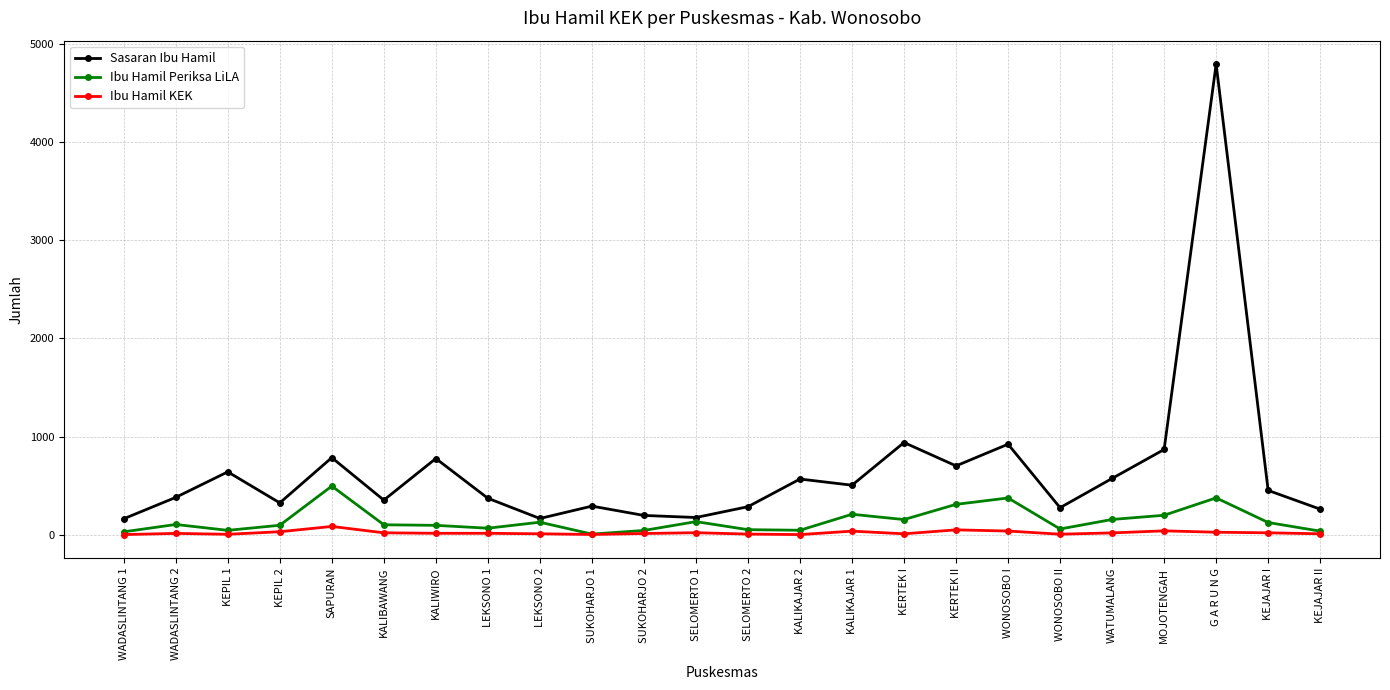

True or false: Ibu Hamil KEK and Sasaran Ibu Hamil intersect in this chart.

False